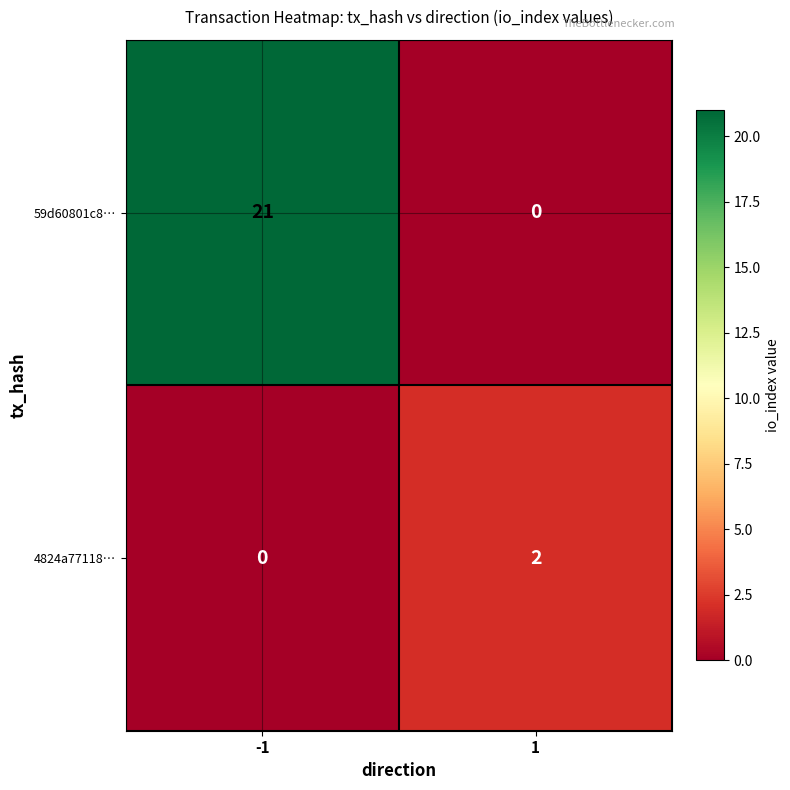

The value of 4824a77118… at 1 is 4. True or false?

False